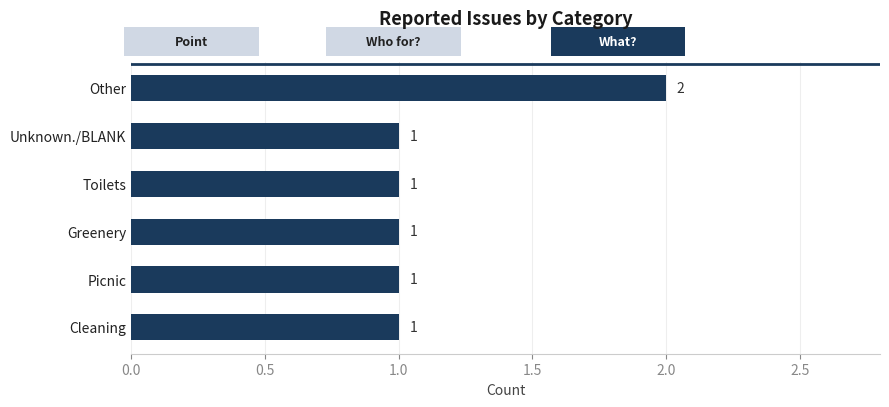

Reading bottom to top, what are all the values shown in this chart?

Cleaning=1	Picnic=1	Greenery=1	Toilets=1	Unknown./BLANK=1	Other=2